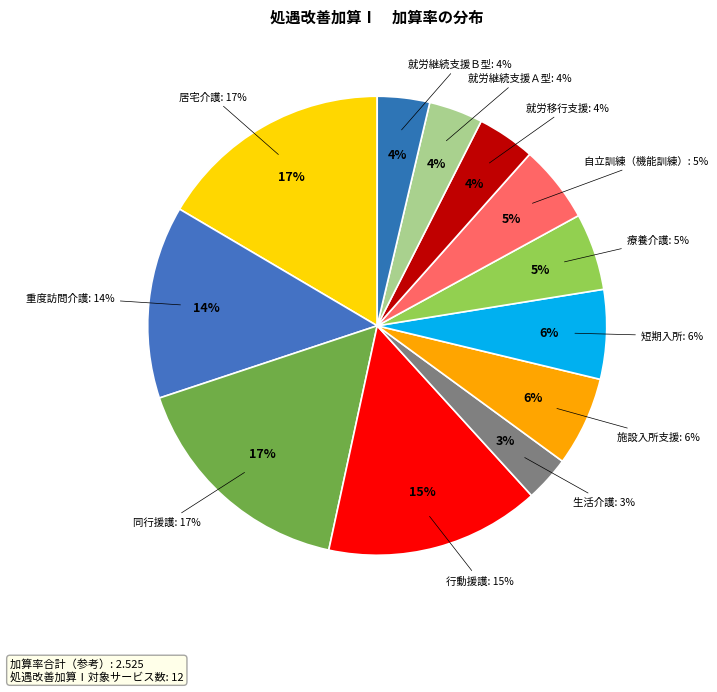

Is it true that 居宅介護 is 17% of the pie?

True